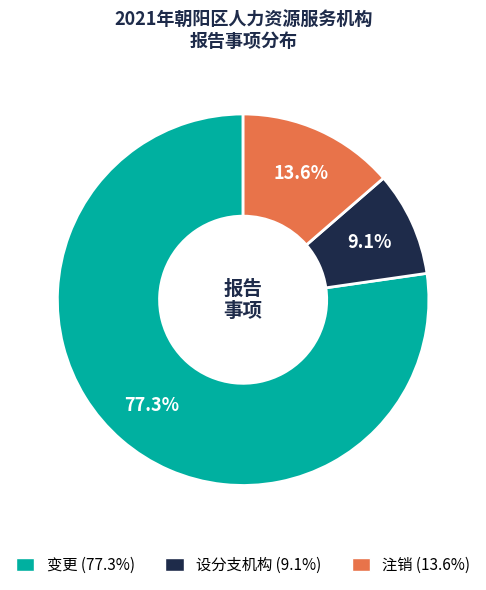

True or false: 设分支机构 accounts for 9% of the total.

True